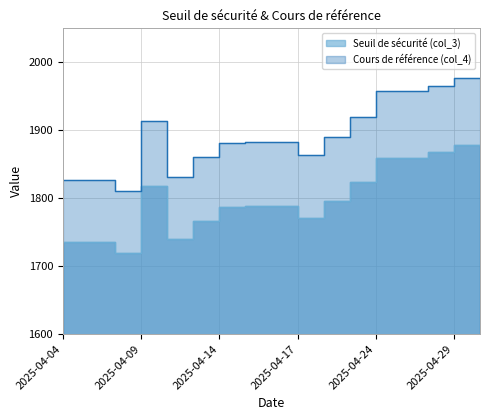

Which has a higher value, 2025-04-14 or 2025-04-15?

2025-04-15